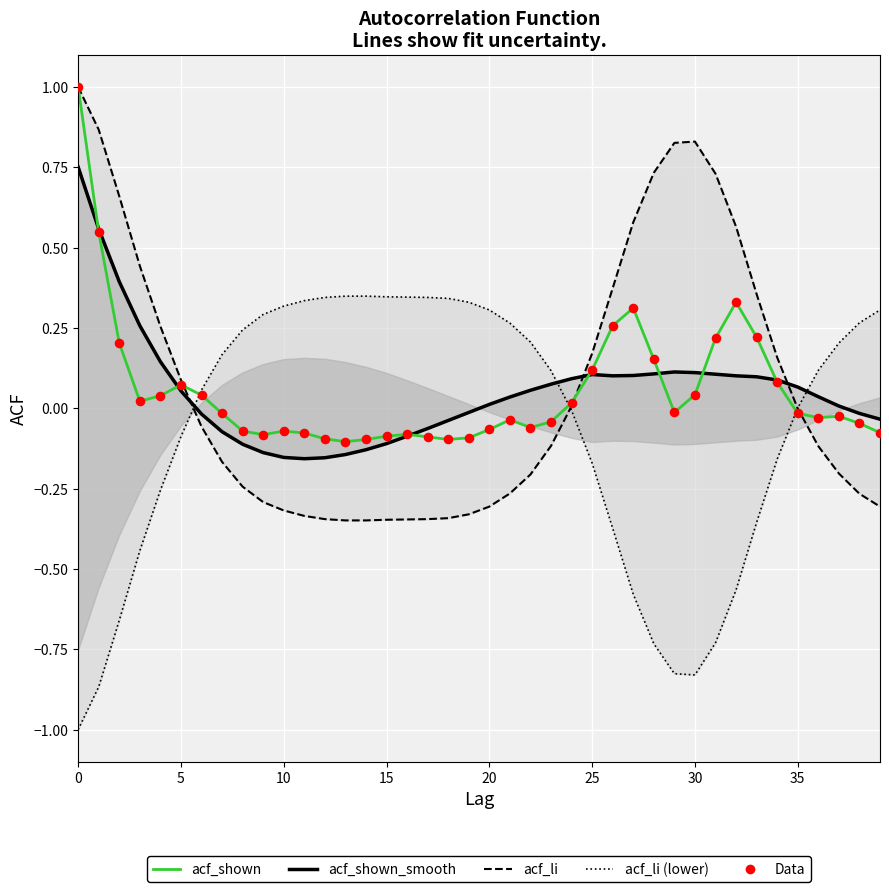

Which series contains the highest Y value?

acf_li